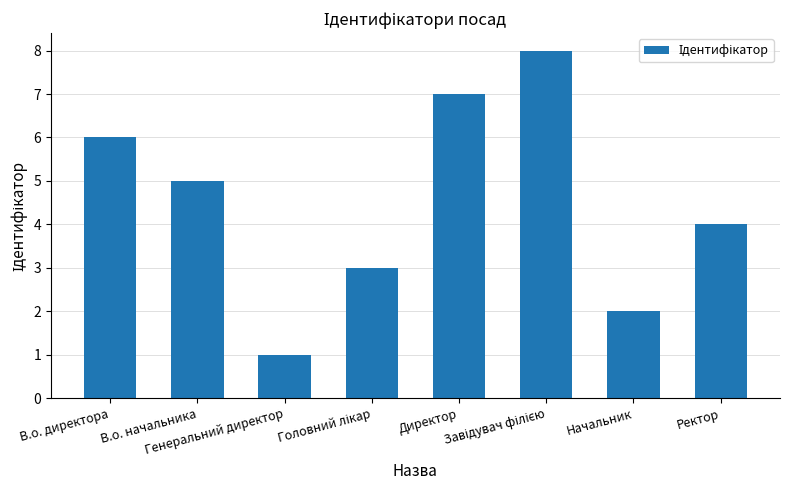

Reading left to right, what are all the values shown in this chart?

6	5	1	3	7	8	2	4